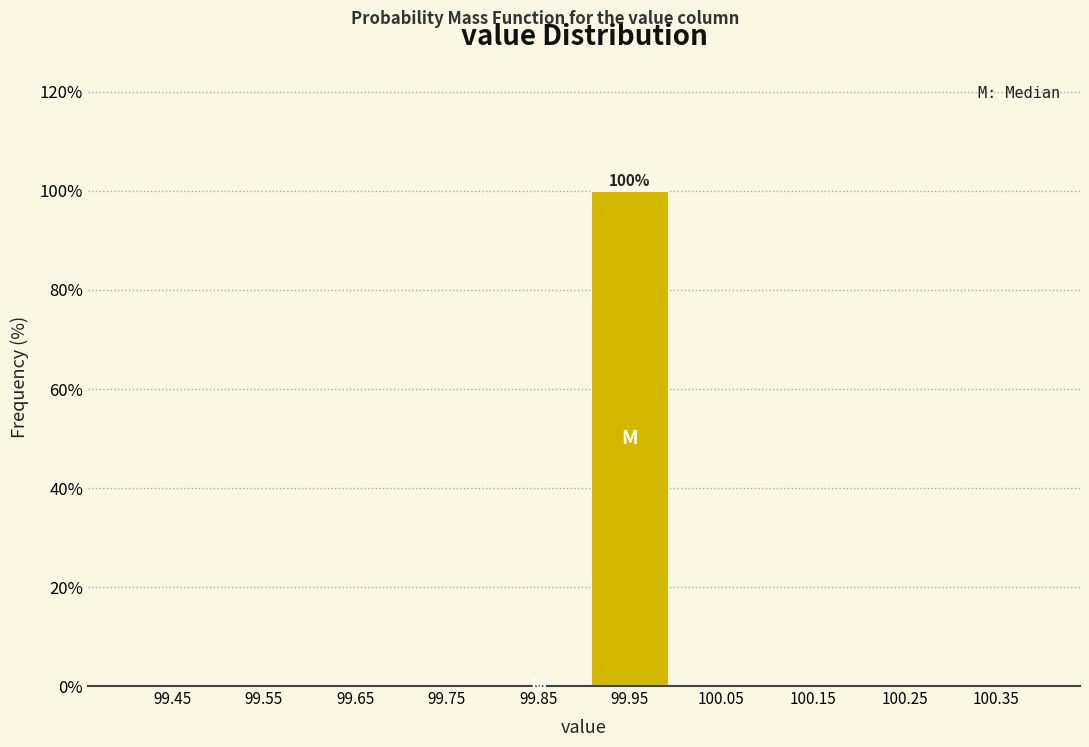

Which range on the x-axis has the tallest bar?

99.9 to 100.0